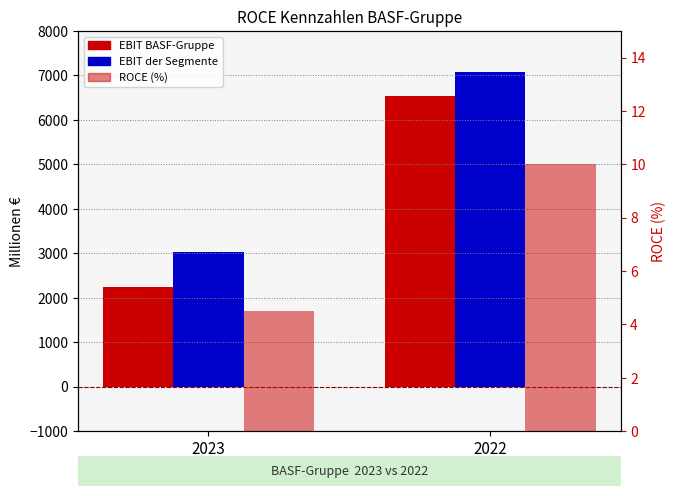

What is the minimum value shown in the chart?

4.5